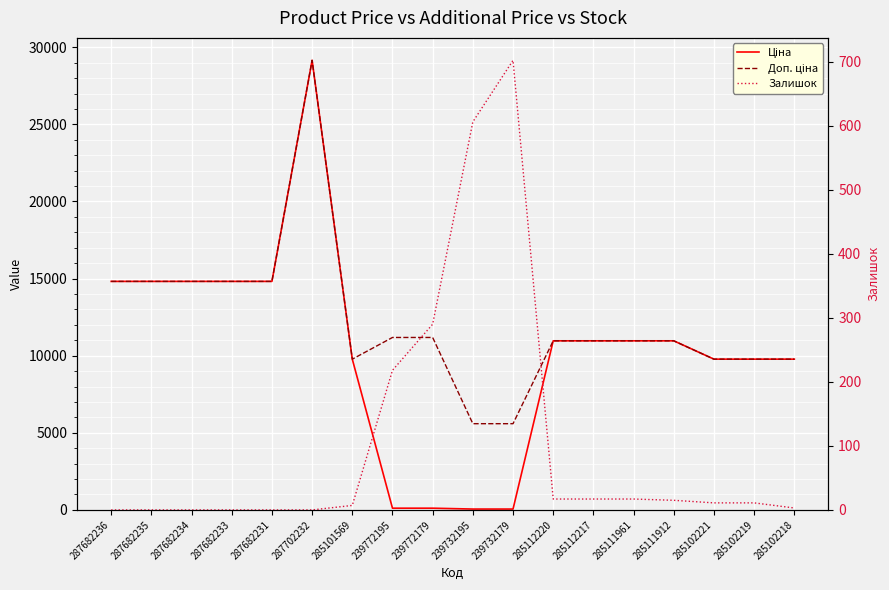

Which category has the lowest value across all series?

287682236